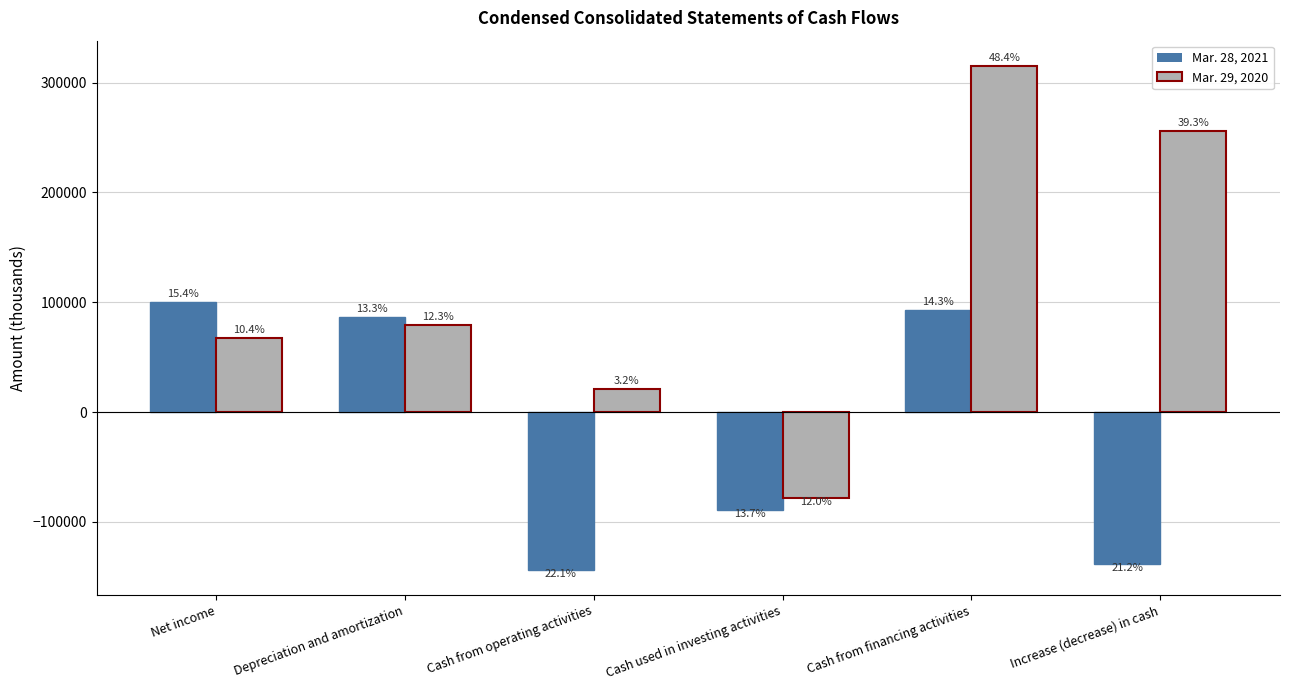

Read the Mar. 28, 2021 value at Depreciation and amortization, to the nearest 10.

86530